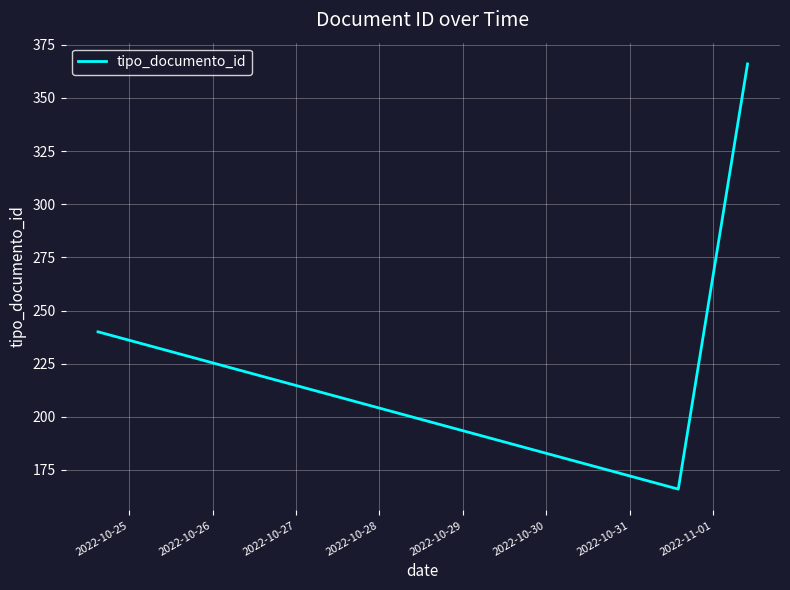

What is the difference between the maximum and minimum values?

200